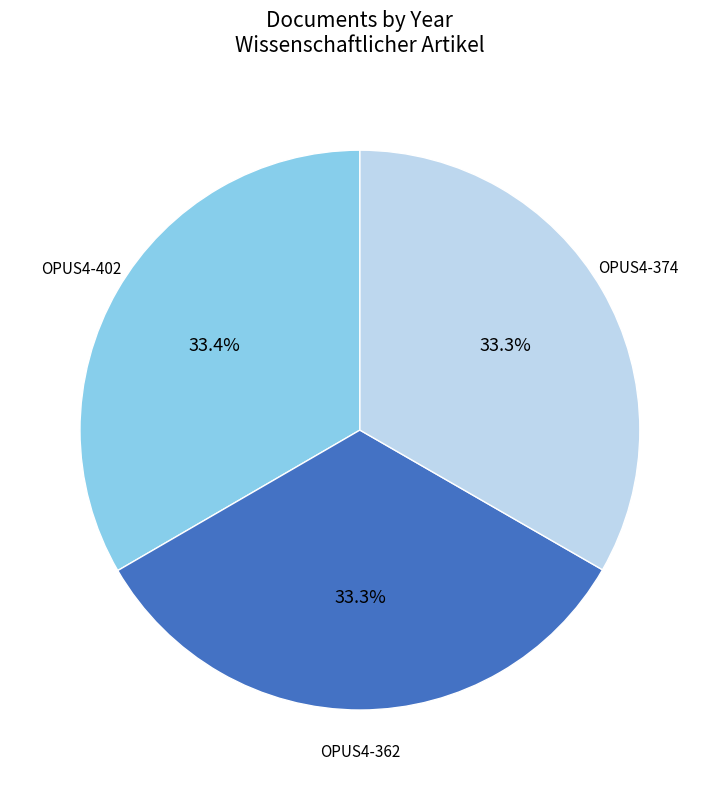

Is there any slice that represents more than half of the pie?

No